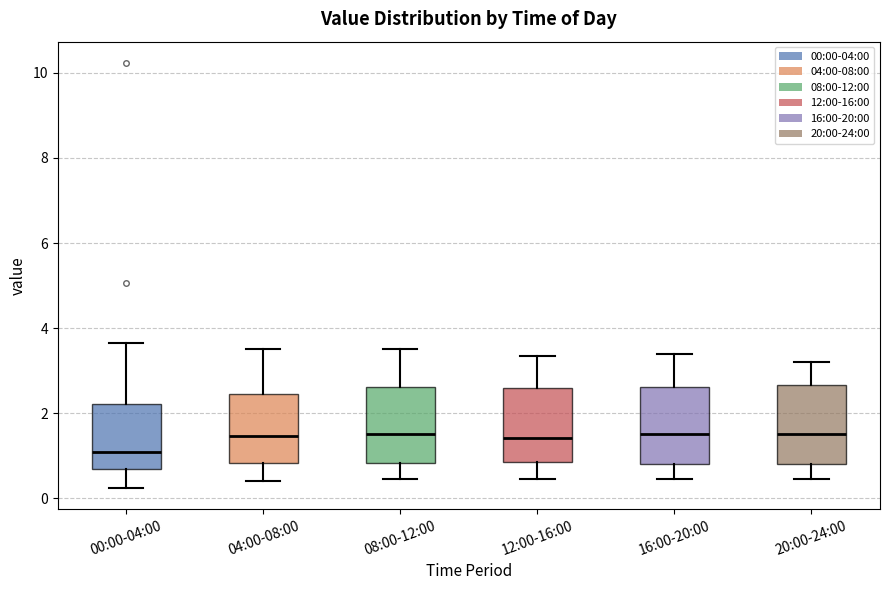

Reading left to right, transcribe this box plot: for each box, give where its median line is, the range the box spans, and where its two whiskers end, as read against the y-axis. The values are not printed on the chart, so give them approximately, as read against the axis.

00:00-04:00: median 1.2, box 0.6 to 2.2, whiskers 0.2 to 3.6
04:00-08:00: median 1.4, box 0.8 to 2.4, whiskers 0.4 to 3.6
08:00-12:00: median 1.6, box 0.8 to 2.6, whiskers 0.4 to 3.6
12:00-16:00: median 1.4, box 0.8 to 2.6, whiskers 0.4 to 3.4
16:00-20:00: median 1.6, box 0.8 to 2.6, whiskers 0.4 to 3.4
20:00-24:00: median 1.6, box 0.8 to 2.6, whiskers 0.4 to 3.2